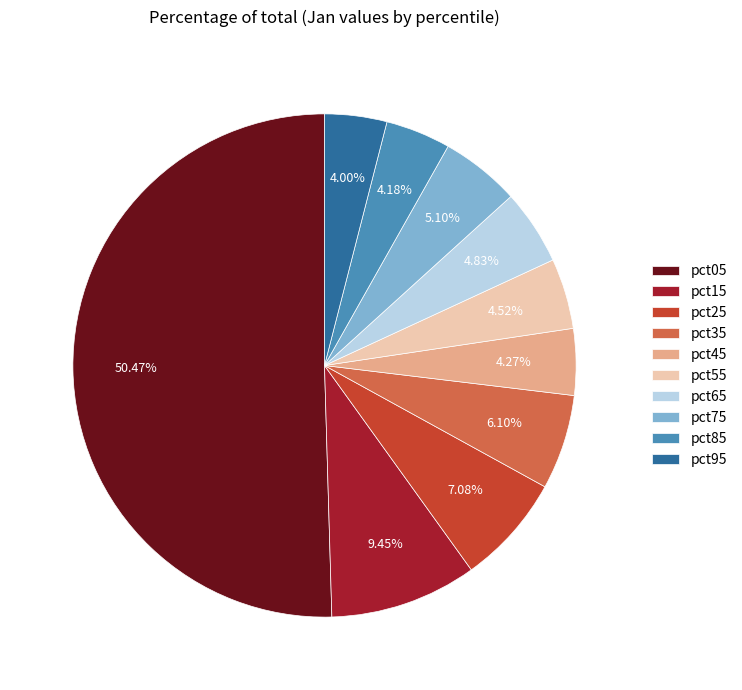

What percentage do pct95 and pct65 together represent?

8.8%